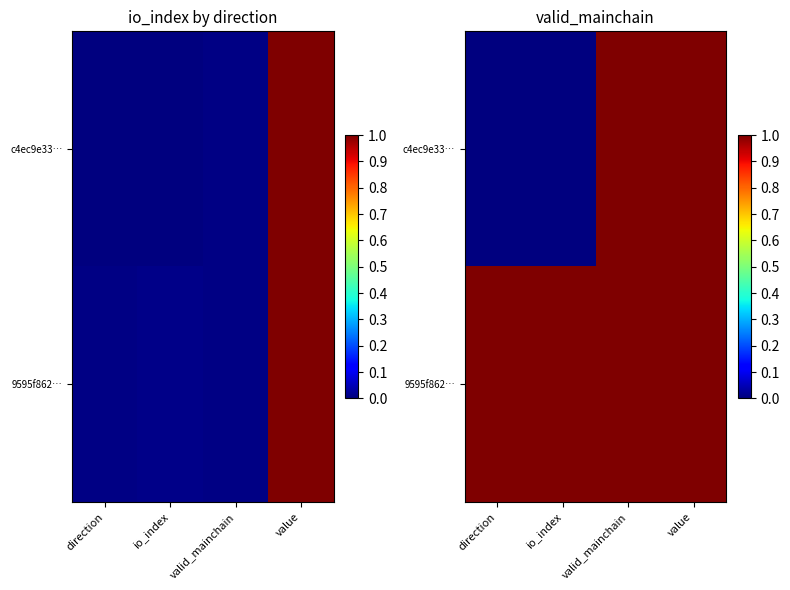

Which series changed the most between direction and valid_mainchain?

c4ec9e33…